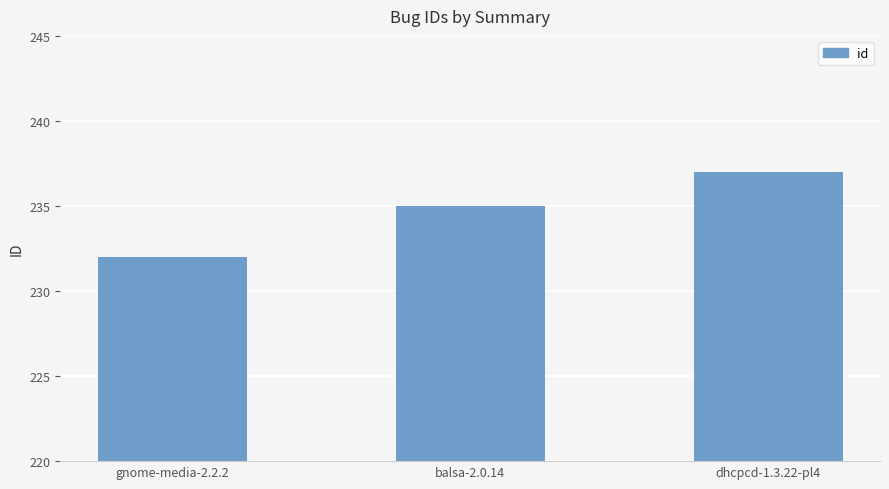

True or false: the data shows 374 at dhcpcd-1.3.22-pl4.

False